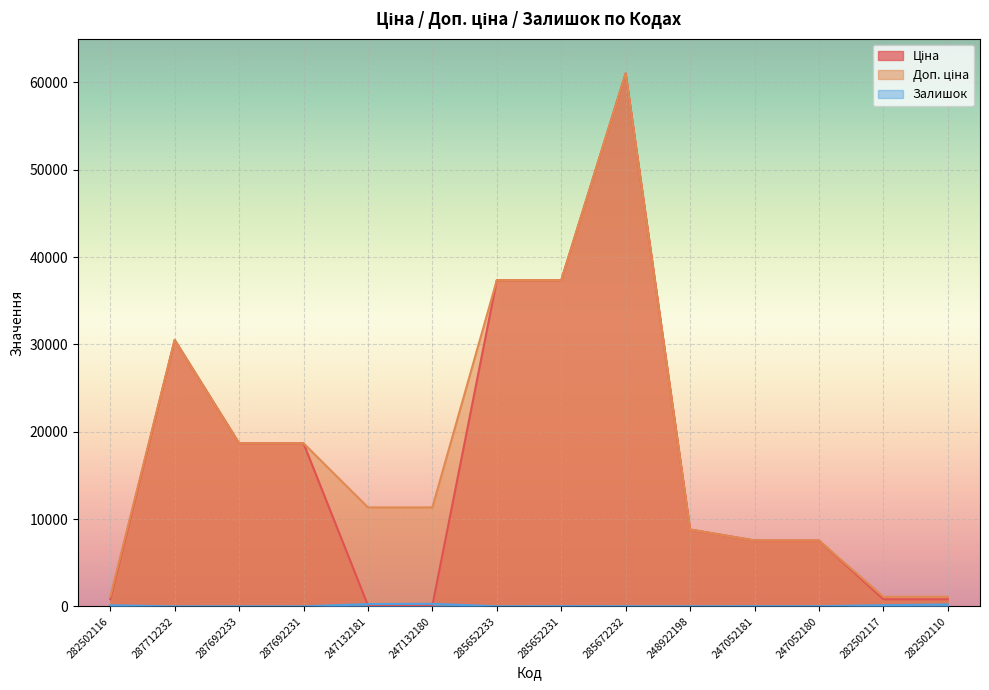

How many positive values does the Залишок series have?

11